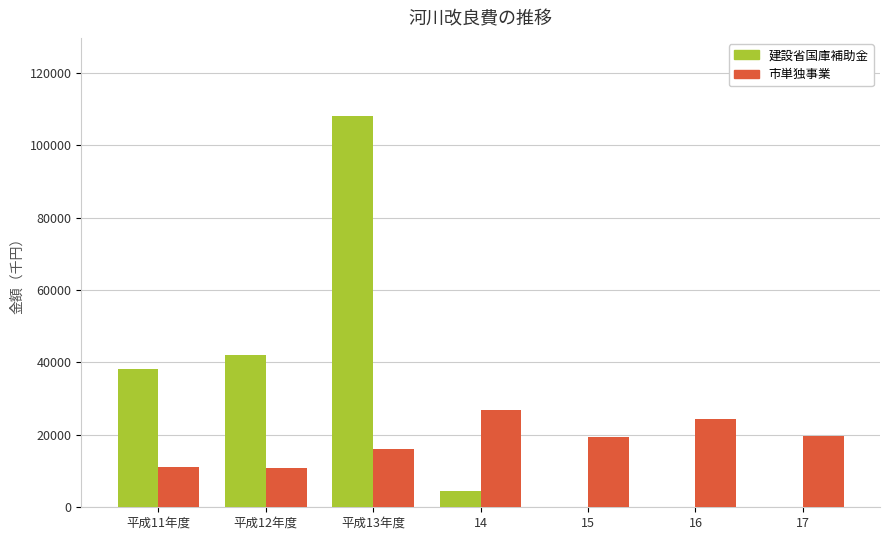

The 市単独事業 series shows 26899 at 14. True or false?

True